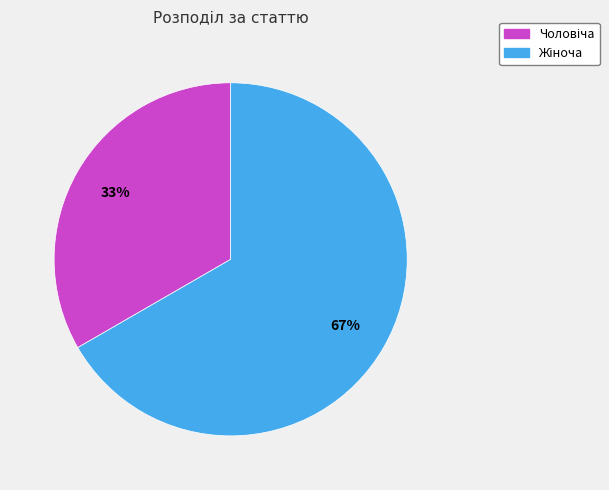

To the nearest percent, what is the average slice percentage?

50%